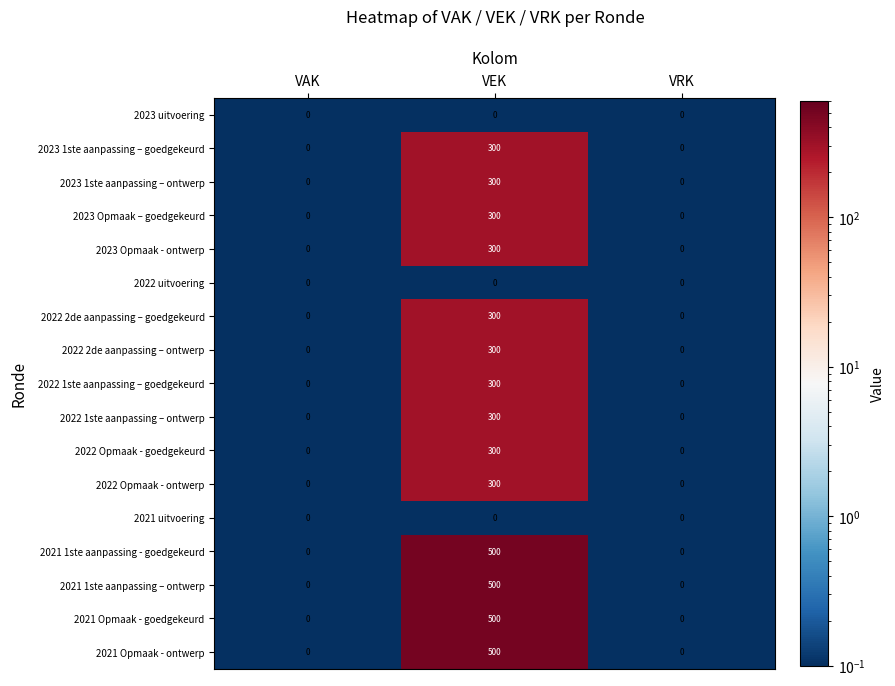

At which category is the sum across all series the highest?

VEK